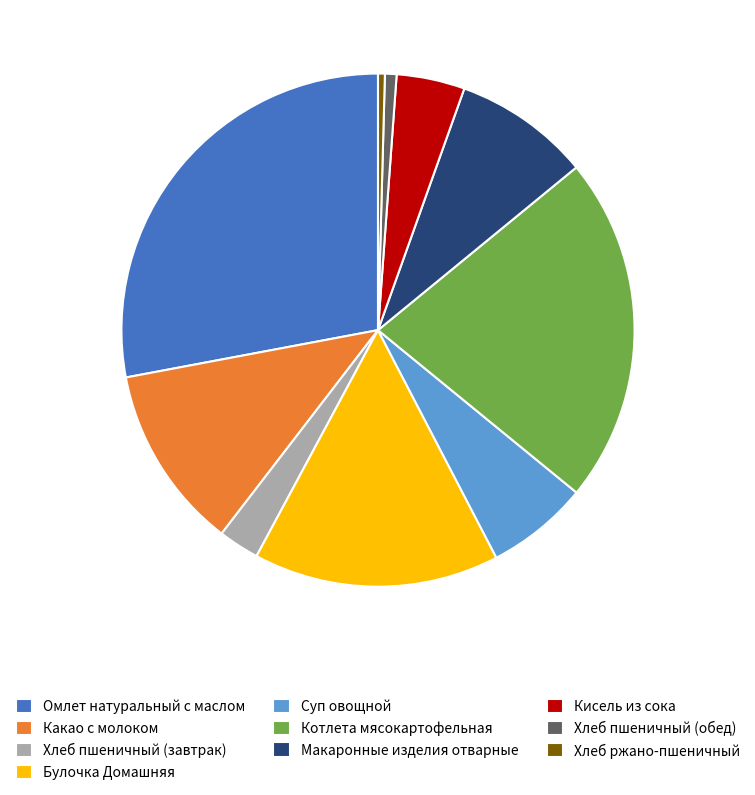

Approximately how many times larger is the value at Какао с молоком compared to Хлеб пшеничный (обед)?

15.9